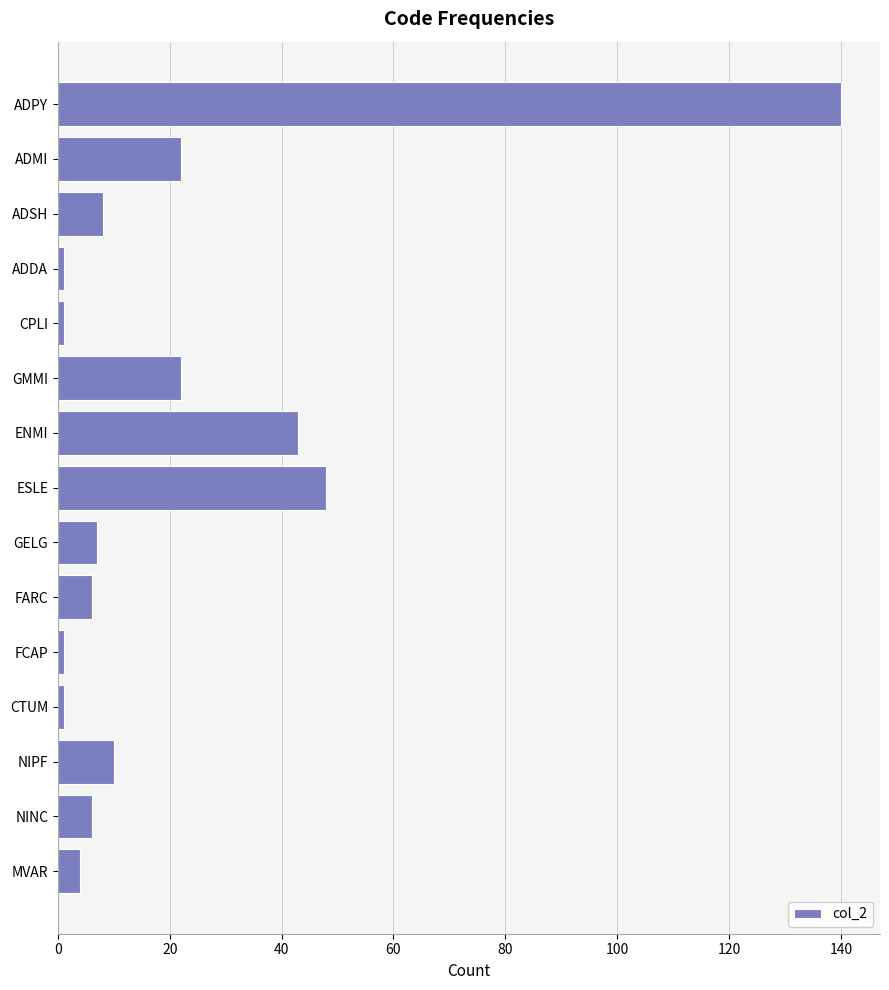

What is the smallest value displayed?

1